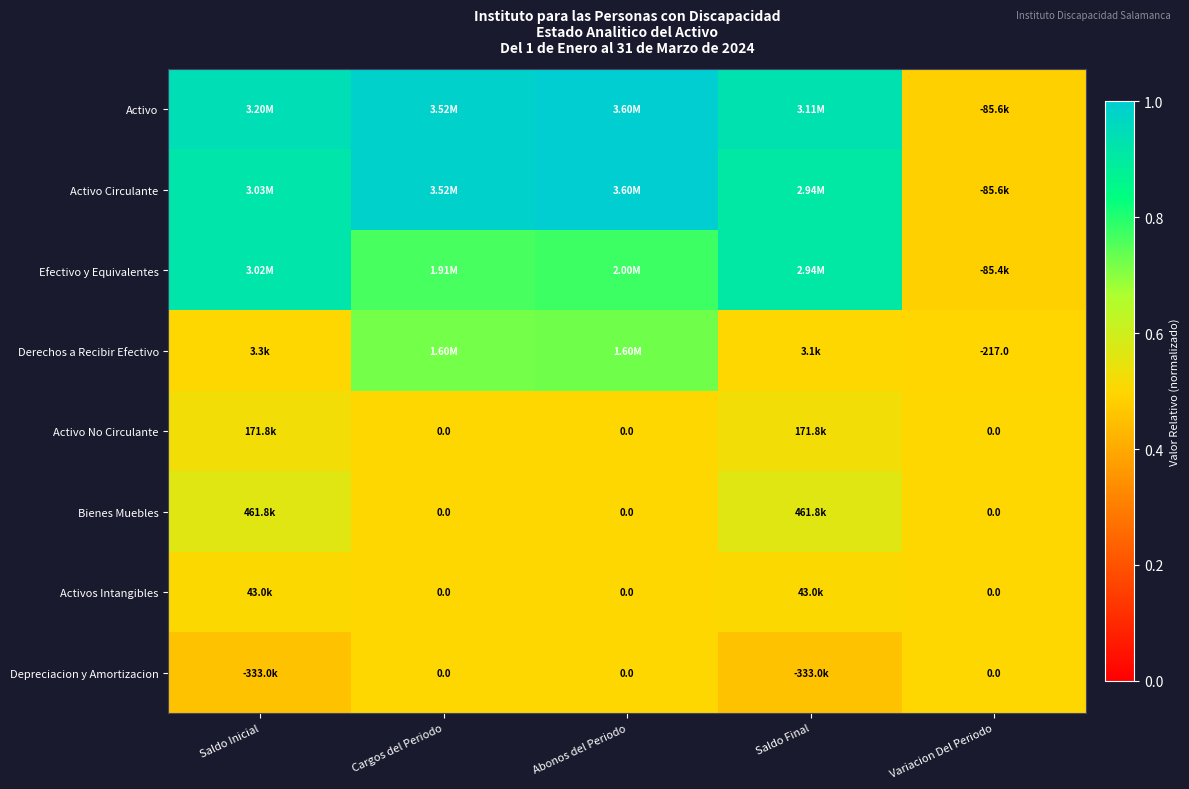

The value of Depreciacion y Amortizacion at Abonos del Periodo is 0.8. True or false?

False